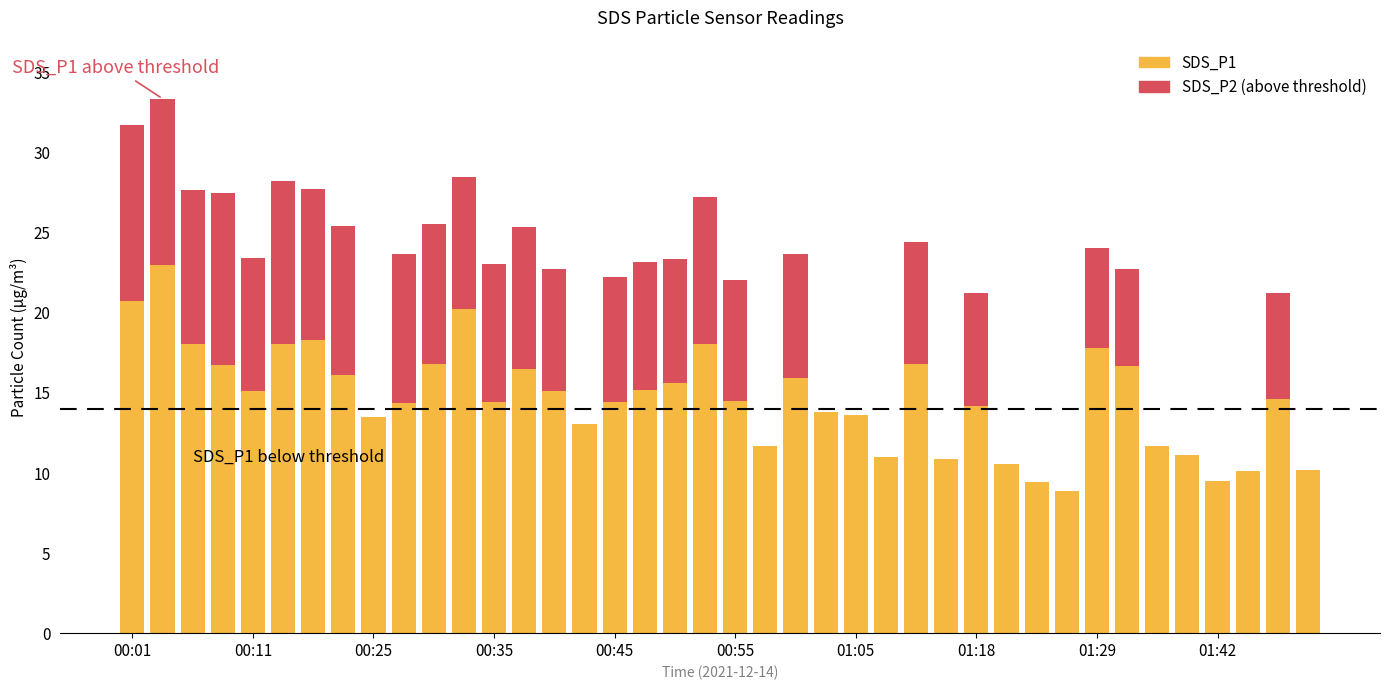

Which has a higher value, 00:01 or 01:05?

00:01